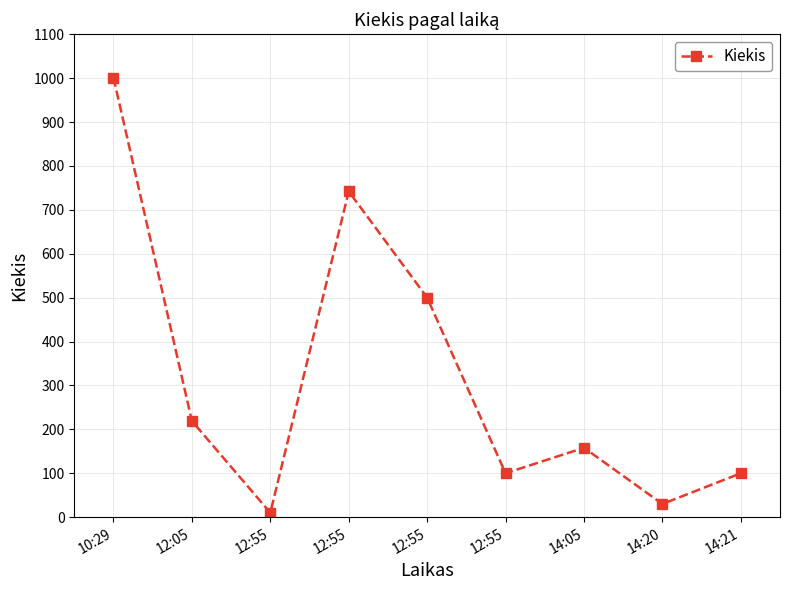

At which label does the data first exceed 158?

10:29